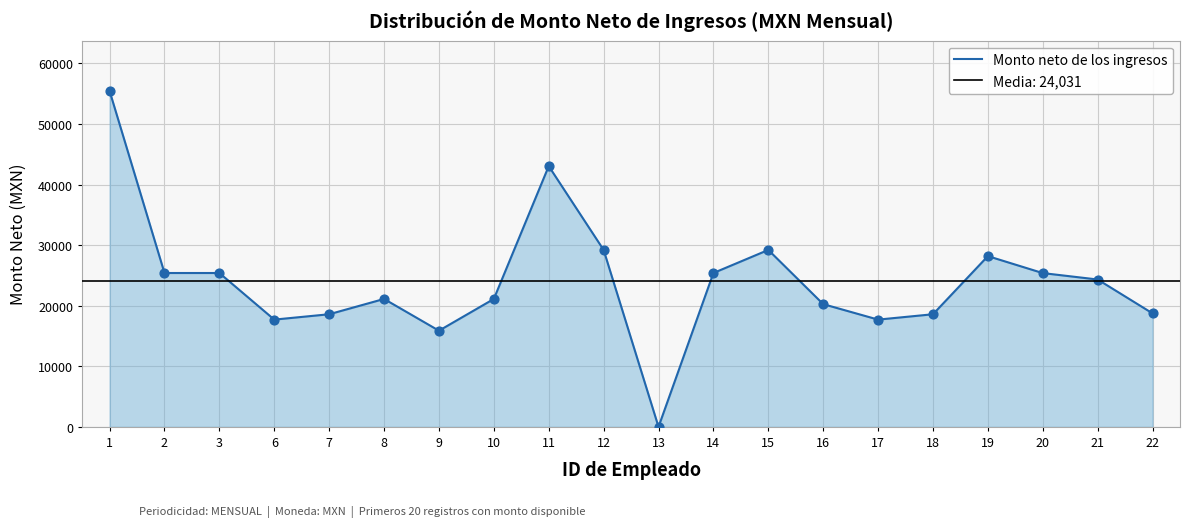

Between 21 and 12, which is larger?

12